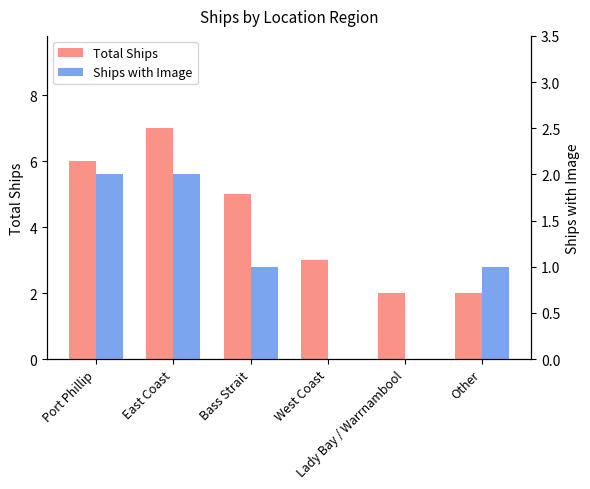

How many values in the Ships with Image series are below 1?

2